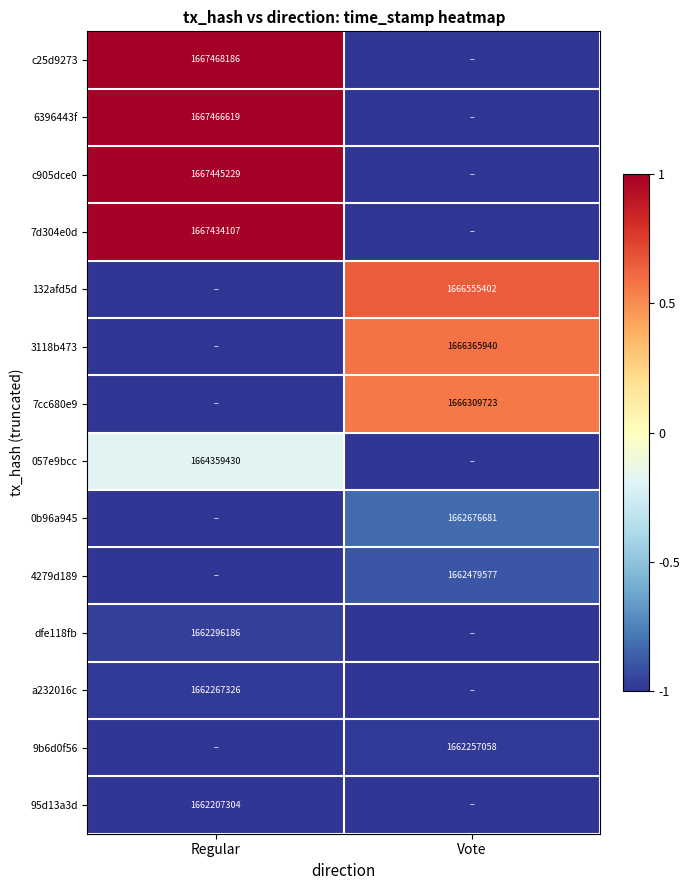

At how many categories does at least one series exceed 0?

2